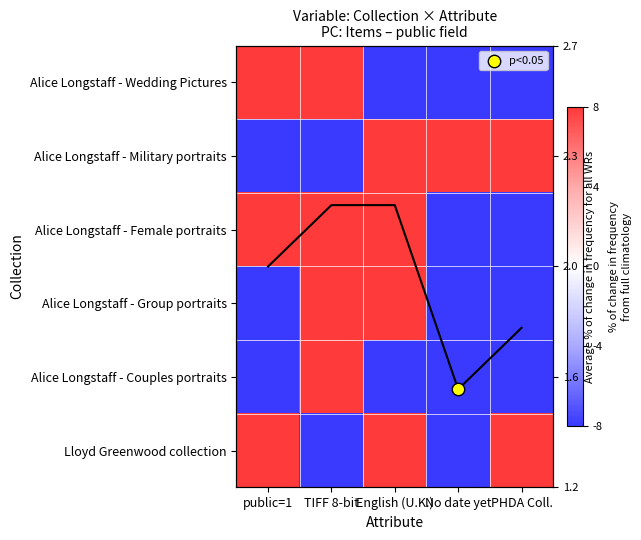

The value of Alice Longstaff - Wedding Pictures at English (U.K.) is -2. True or false?

False